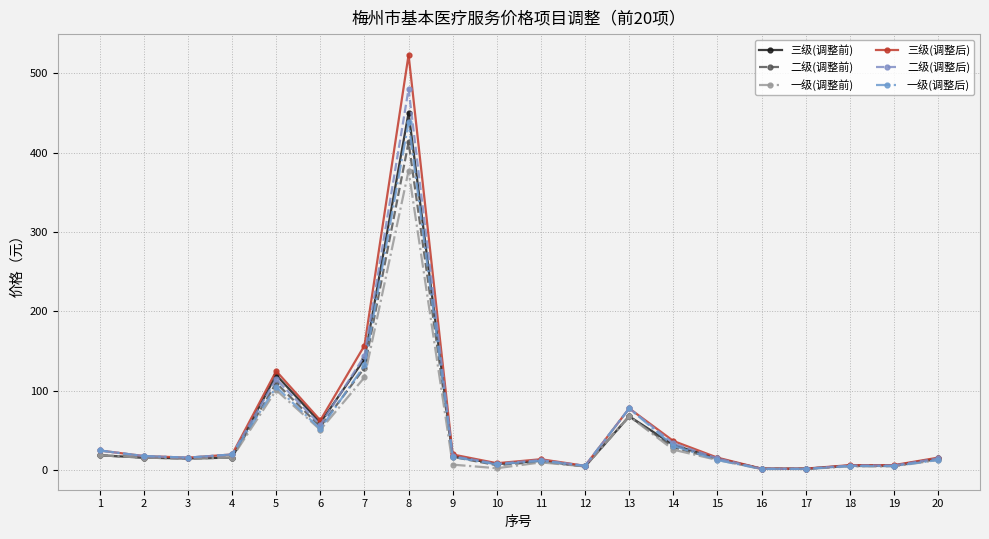

What is the total value across all series at 18?

34.7